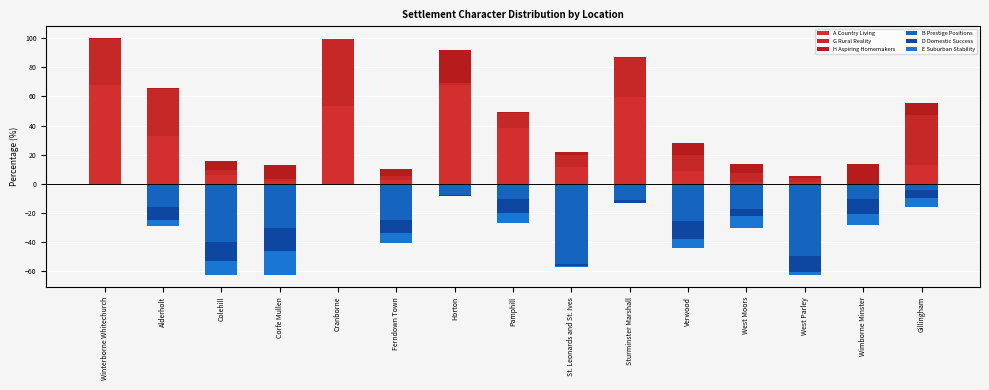

Reading right to left, what are all the values shown in this chart?

A Country Living: Gillingham=13.2	Wimborne Minster=0.0	West Parley=1.5	West Moors=1.3	Verwood=9.0	Sturminster Marshall=59.6	St. Leonards and St. Ives=11.6	Pamphill=38.6	Horton=67.7	Ferndown Town=2.5	Cranborne=53.1	Corfe Mullen=1.9	Colehill=6.0	Alderholt=32.8	Winterborne Whitechurch=67.9
G Rural Reality: Gillingham=34.4	Wimborne Minster=0.0	West Parley=2.8	West Moors=6.2	Verwood=10.8	Sturminster Marshall=26.9	St. Leonards and St. Ives=8.1	Pamphill=9.8	Horton=1.7	Ferndown Town=2.8	Cranborne=46.3	Corfe Mullen=1.7	Colehill=3.4	Alderholt=32.3	Winterborne Whitechurch=31.5
H Aspiring Homemakers: Gillingham=8.1	Wimborne Minster=13.4	West Parley=1.2	West Moors=6.2	Verwood=8.3	Sturminster Marshall=0.4	St. Leonards and St. Ives=1.9	Pamphill=1.0	Horton=22.5	Ferndown Town=5.0	Cranborne=0.3	Corfe Mullen=9.6	Colehill=6.2	Alderholt=0.7	Winterborne Whitechurch=0.5
B Prestige Positions: Gillingham=-4.1	Wimborne Minster=-10.1	West Parley=-49.2	West Moors=-17.3	Verwood=-25.5	Sturminster Marshall=-11.2	St. Leonards and St. Ives=-54.8	Pamphill=-10.5	Horton=-7.8	Ferndown Town=-24.5	Cranborne=-0.3	Corfe Mullen=-30.3	Colehill=-39.8	Alderholt=-15.9	Winterborne Whitechurch=0.0
D Domestic Success: Gillingham=-5.7	Wimborne Minster=-10.9	West Parley=-10.9	West Moors=-5.1	Verwood=-12.2	Sturminster Marshall=-1.7	St. Leonards and St. Ives=-1.6	Pamphill=-9.5	Horton=-0.3	Ferndown Town=-9.0	Cranborne=0.0	Corfe Mullen=-15.8	Colehill=-13.3	Alderholt=-9.0	Winterborne Whitechurch=0.0
E Suburban Stability: Gillingham=-6.2	Wimborne Minster=-7.4	West Parley=-2.5	West Moors=-7.8	Verwood=-6.0	Sturminster Marshall=-0.1	St. Leonards and St. Ives=-0.7	Pamphill=-6.9	Horton=0.0	Ferndown Town=-7.4	Cranborne=0.0	Corfe Mullen=-16.0	Colehill=-9.6	Alderholt=-3.8	Winterborne Whitechurch=0.0